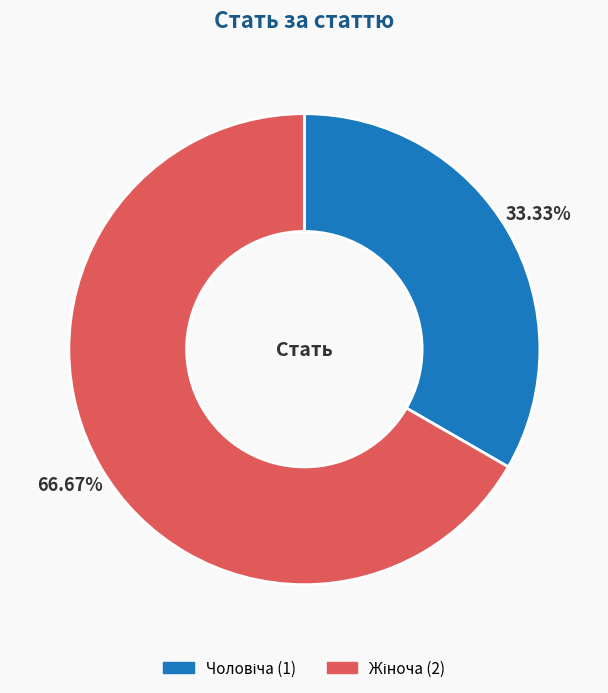

Is there any slice that represents more than half of the pie?

Yes